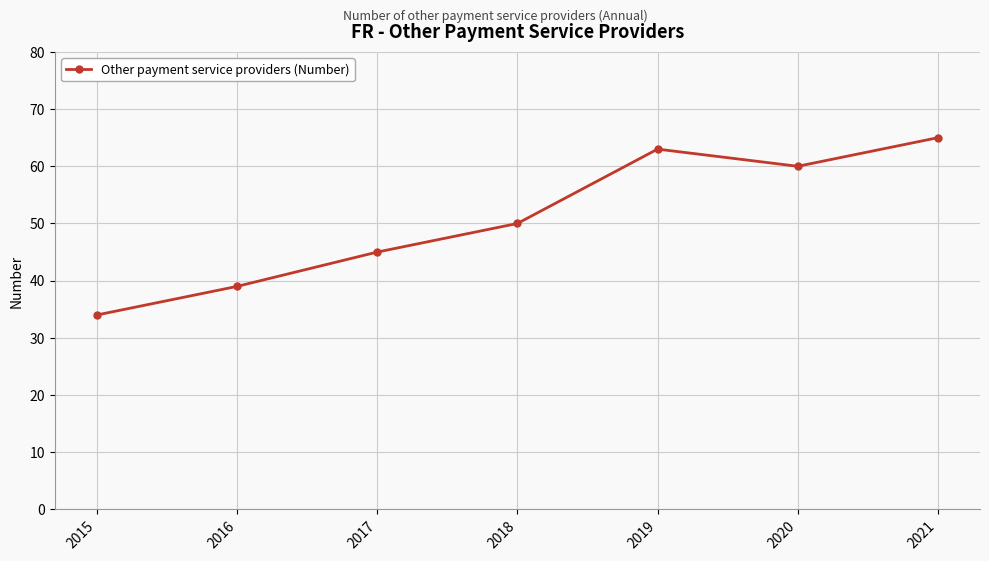

What is the value of the 3rd point from the left?

45